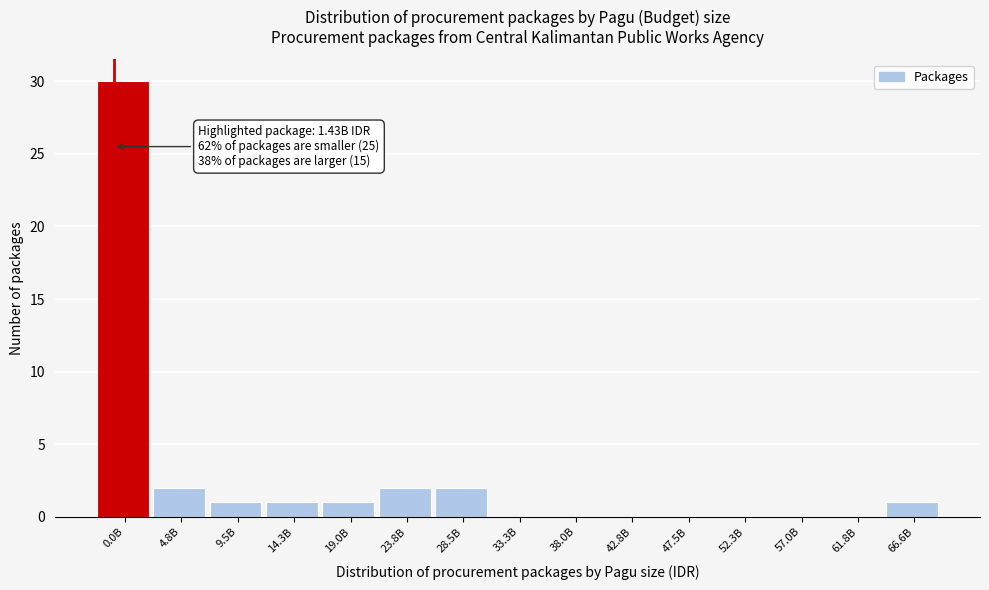

Reading right to left, list all the values displayed in this chart.

66.6B=1	61.8B=0	57.0B=0	52.3B=0	47.5B=0	42.8B=0	38.0B=0	33.3B=0	28.5B=2	23.8B=2	19.0B=1	14.3B=1	9.5B=1	4.8B=2	0.0B=30